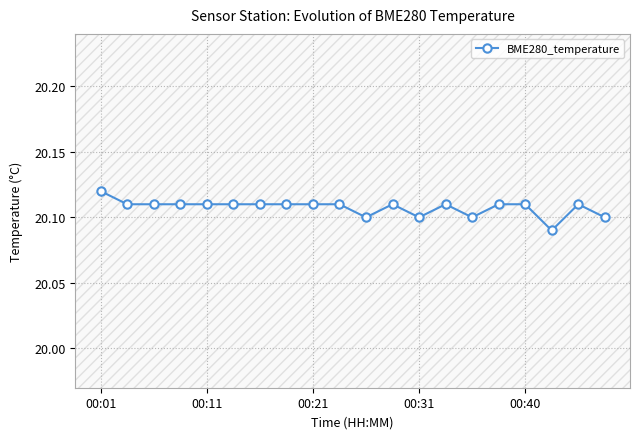

True or false: there are more than 1 points higher than both neighbors.

True